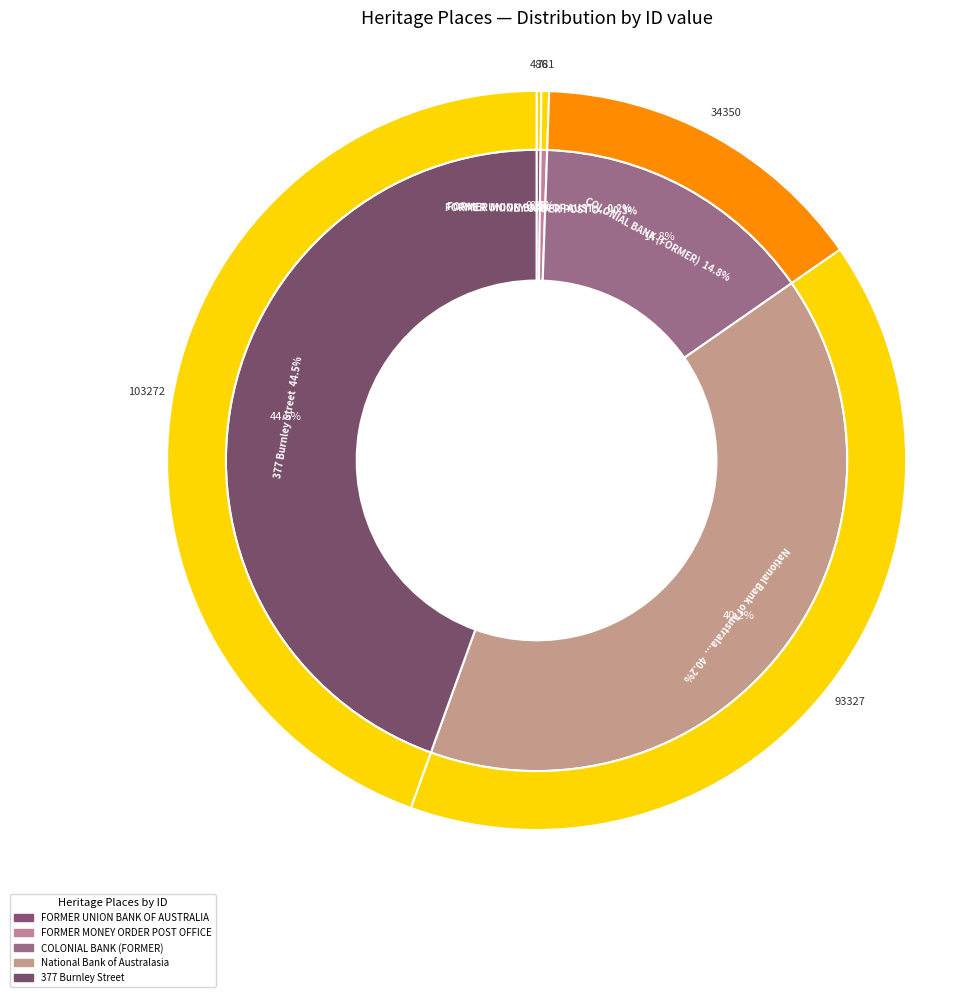

Which has a higher value, National Bank of Australasia or FORMER MONEY ORDER POST OFFICE AND SAVINGS BANK?

National Bank of Australasia